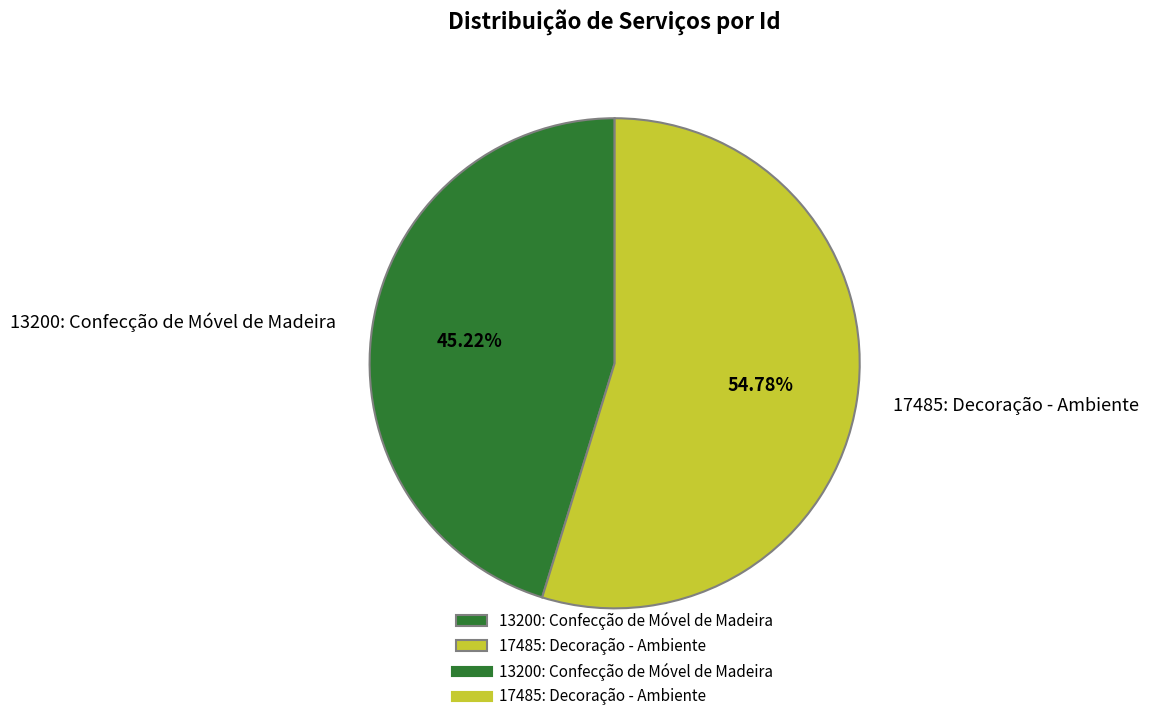

Which category has the smallest portion of the pie?

13200: Confecção de Móvel de Madeira